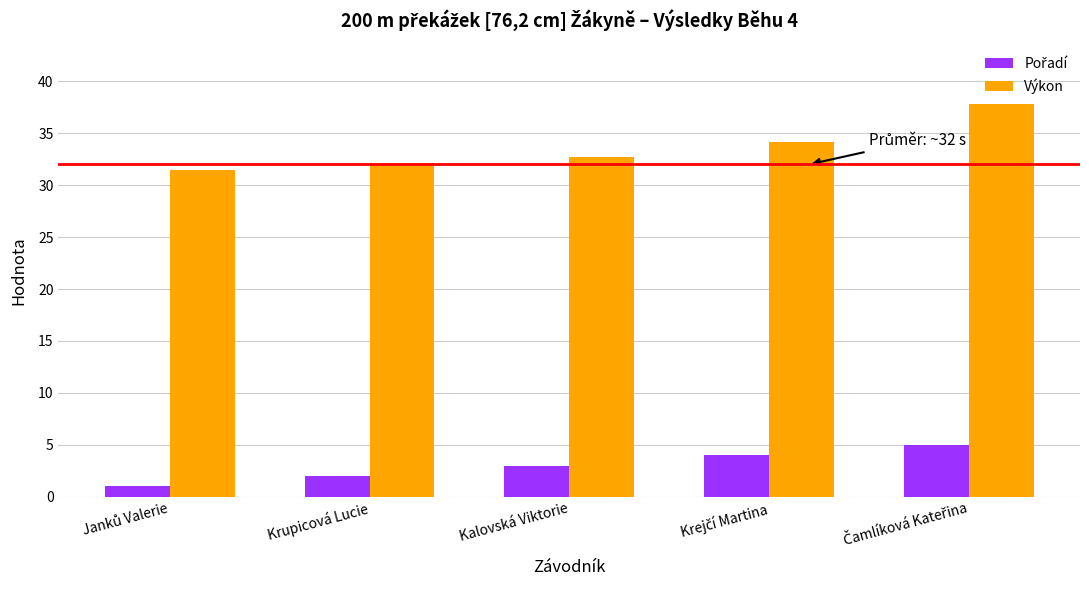

What is the difference between the maximum and minimum values in the Výkon series?

6.4